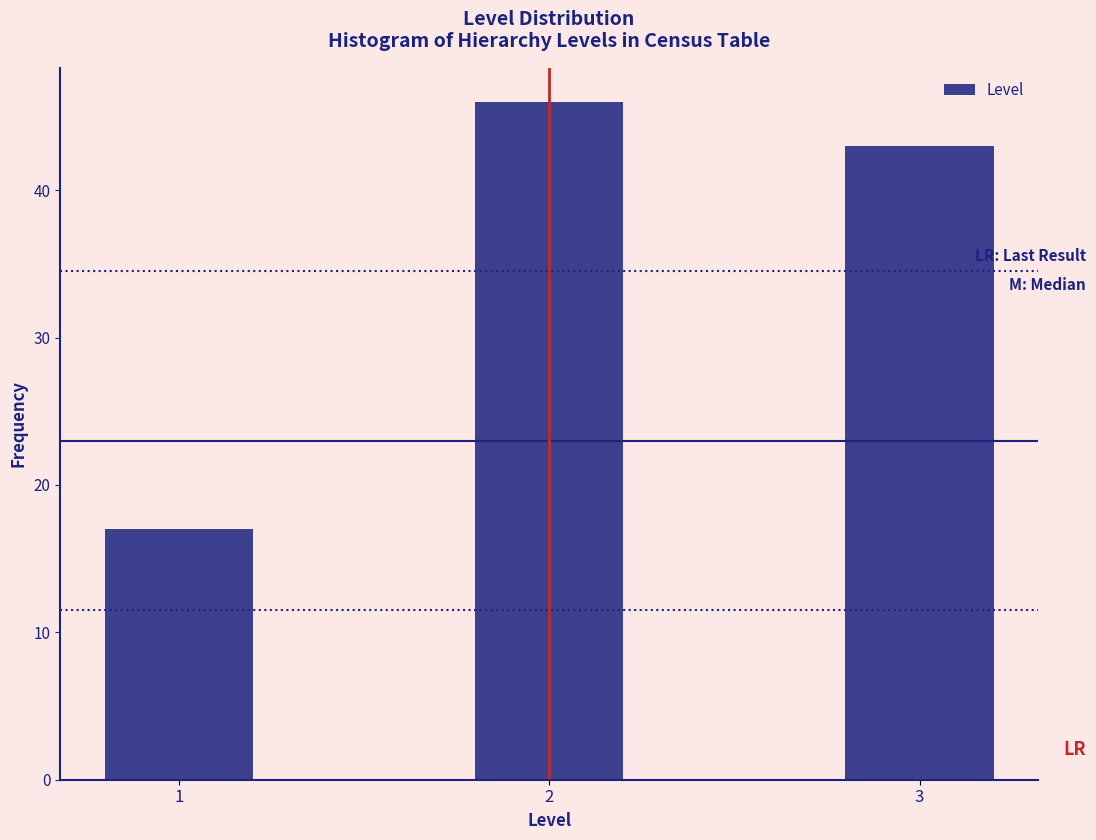

Reading left to right, extract all data points from this chart.

1=17	2=46	3=43